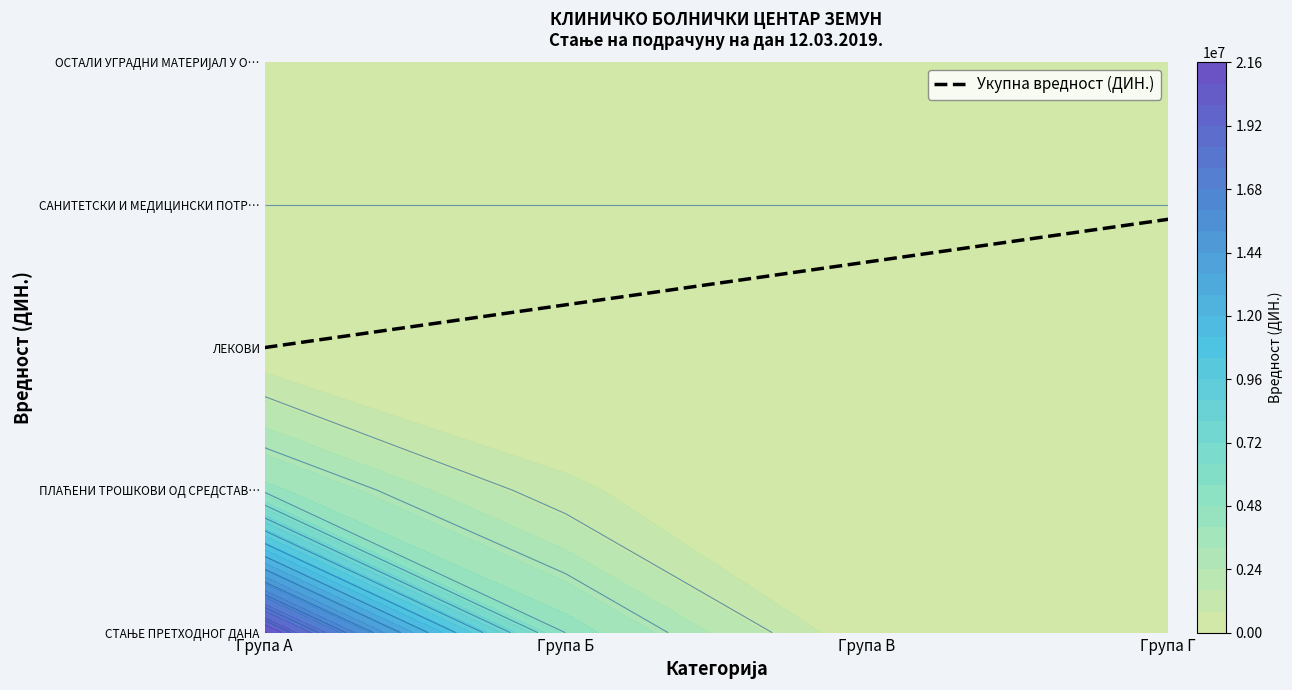

What is the greatest value displayed?

30362398.0